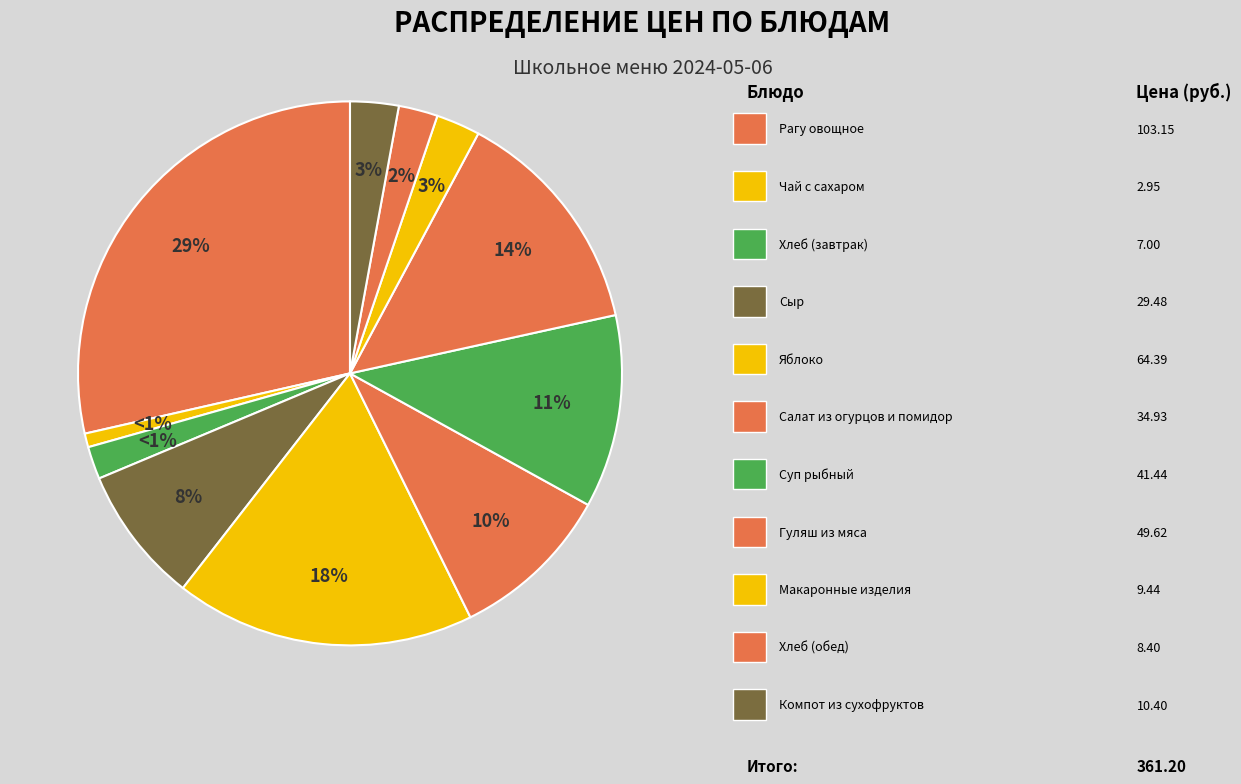

Which slice is the largest?

Рагу овощное